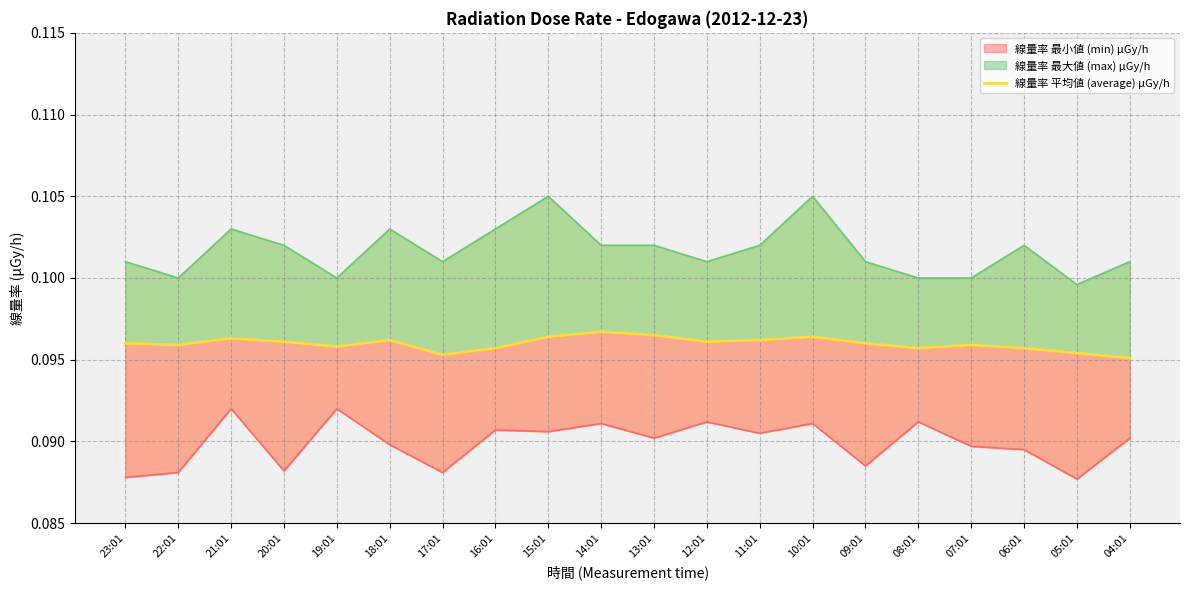

List the labels in order of value, largest first.

14:01, 13:01, 15:01, 10:01, 21:01, 18:01, 11:01, 20:01, 12:01, 23:01, 09:01, 22:01, 07:01, 19:01, 16:01, 08:01, 06:01, 05:01, 17:01, 04:01